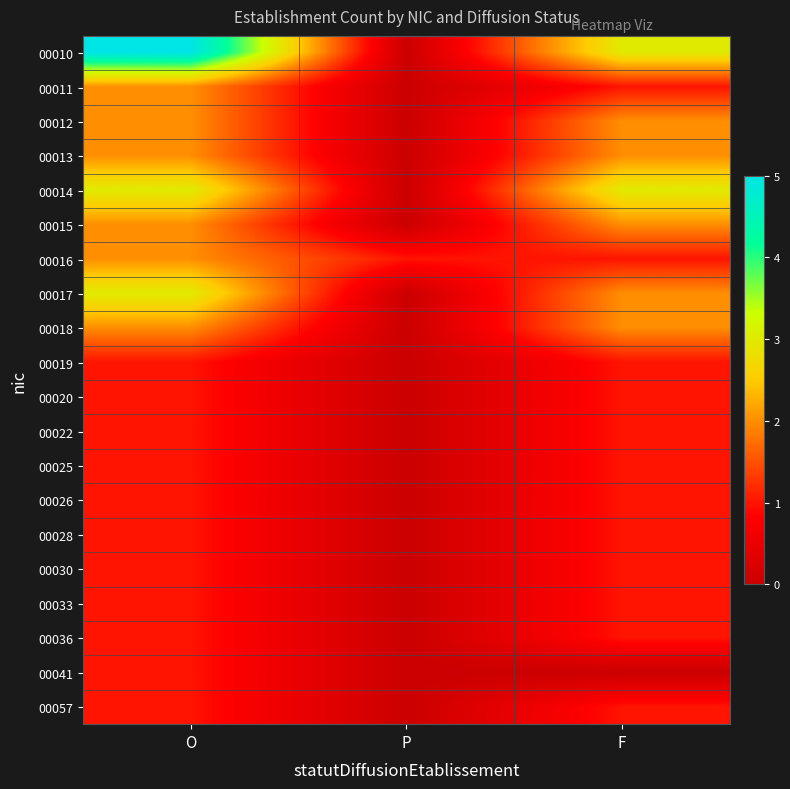

What is the total value across all series at O?

34